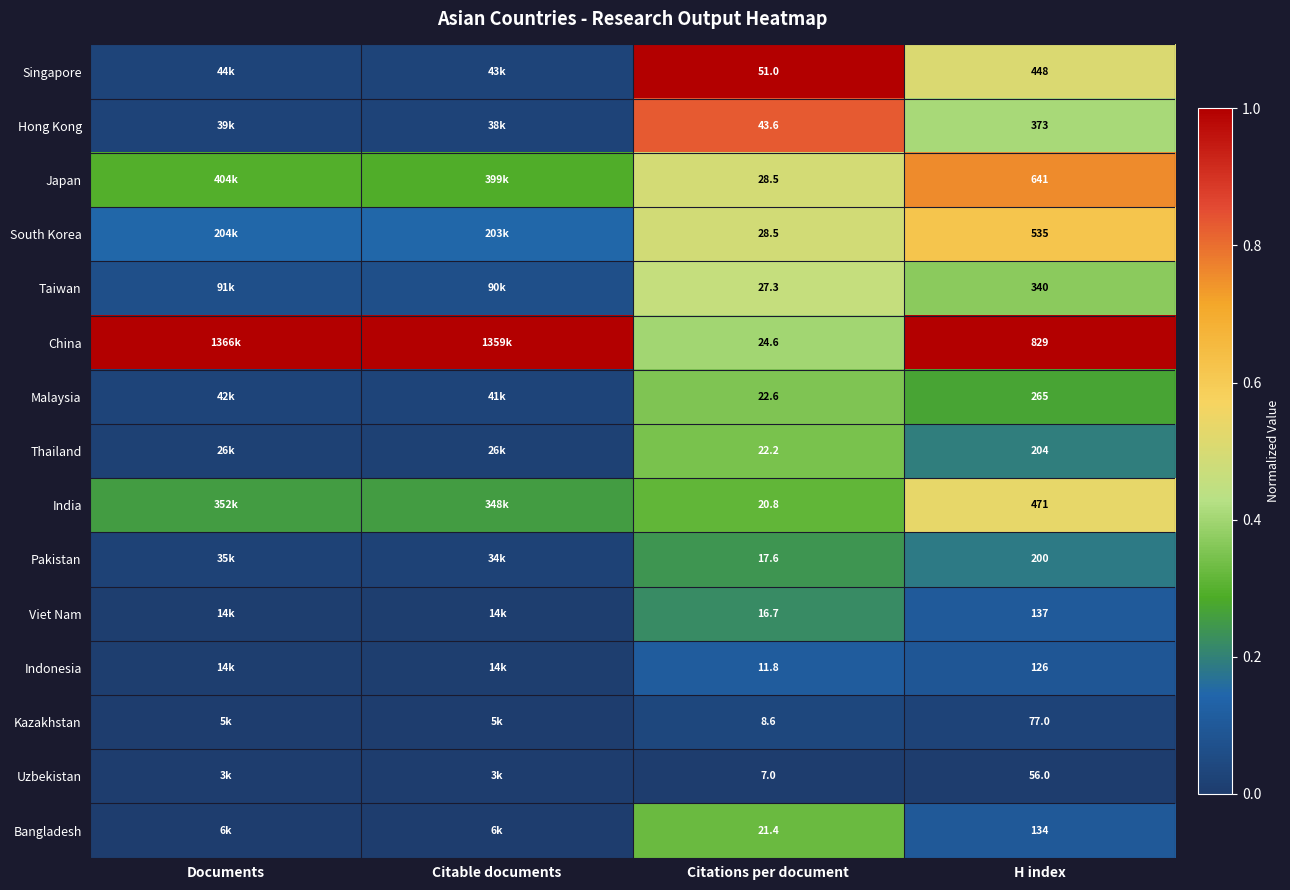

Is the value of Viet Nam at Citations per document greater than the value of Indonesia at Citations per document?

Yes